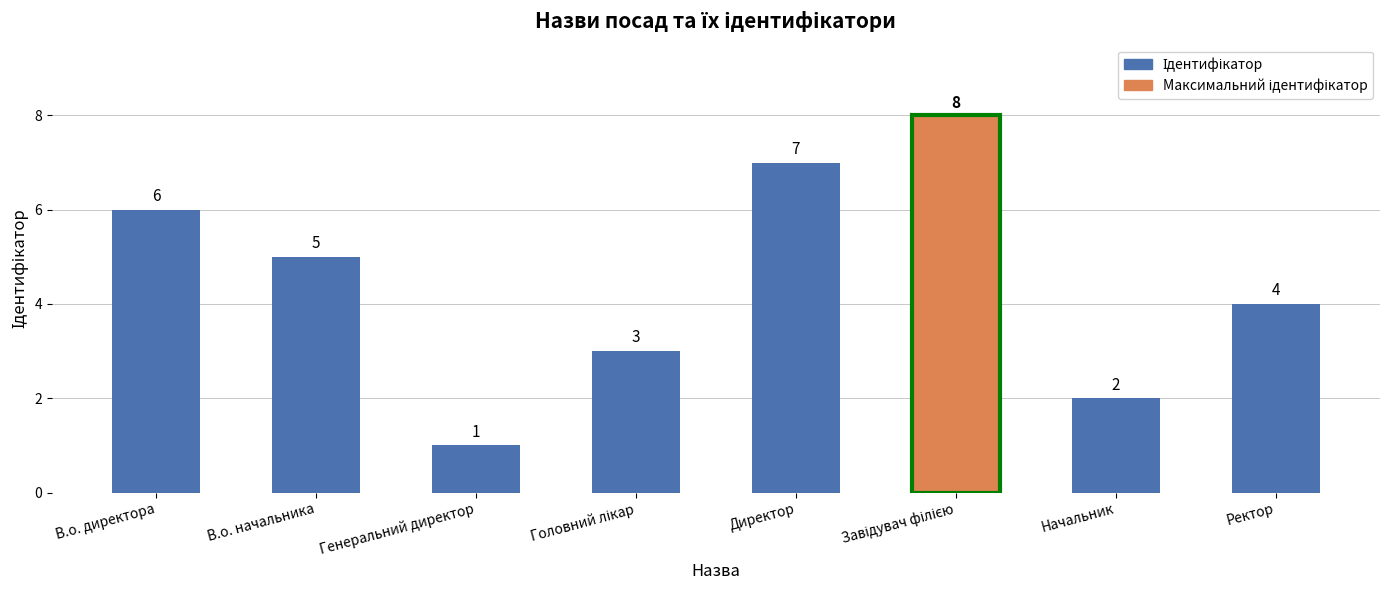

How many data points are less than 5?

4